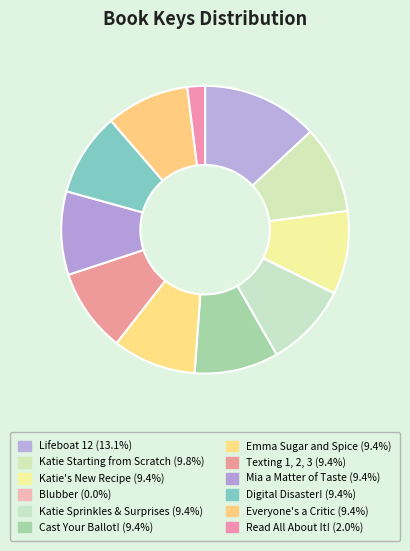

Count the number of slices in the pie.

12